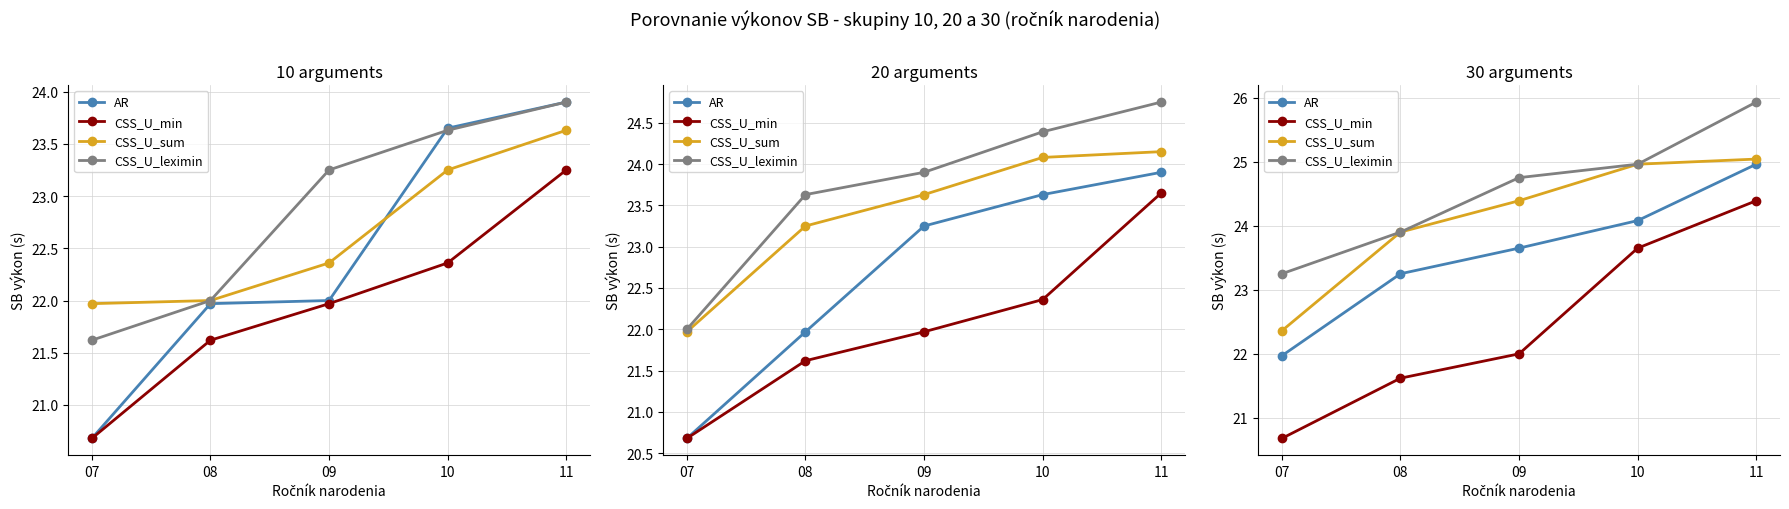

What is the value of the CSS_U_leximin point at the 3rd from the left?

24.8